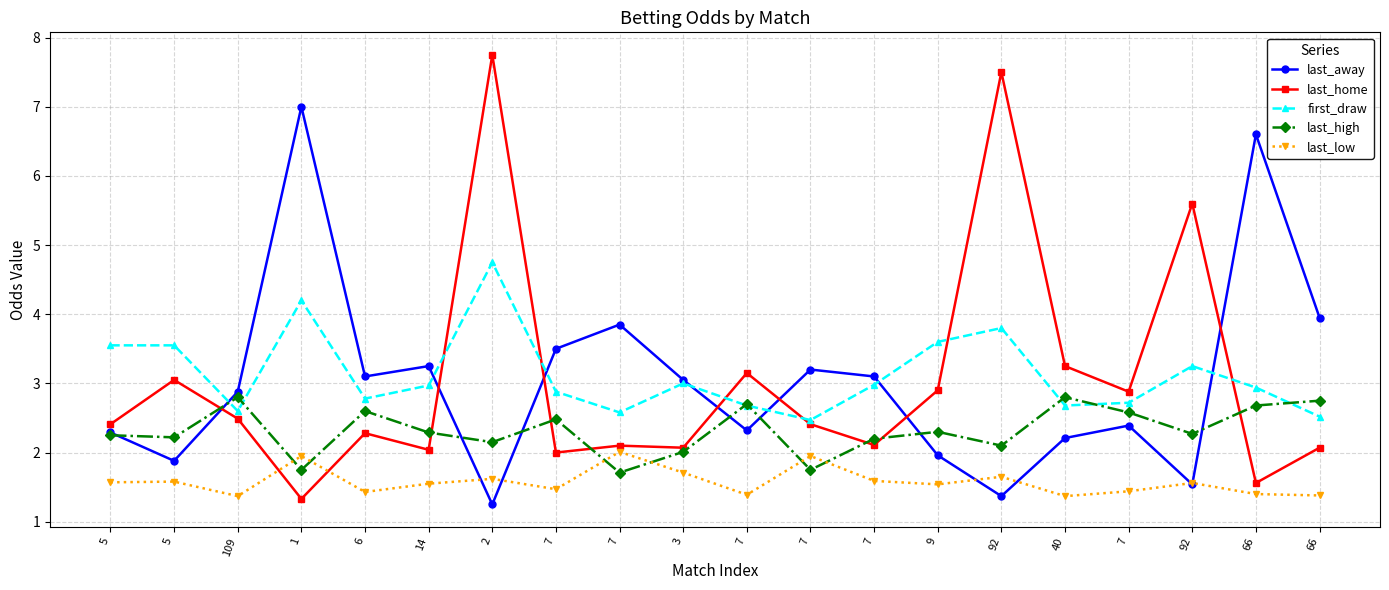

Between 7 and 7, which is larger?

7